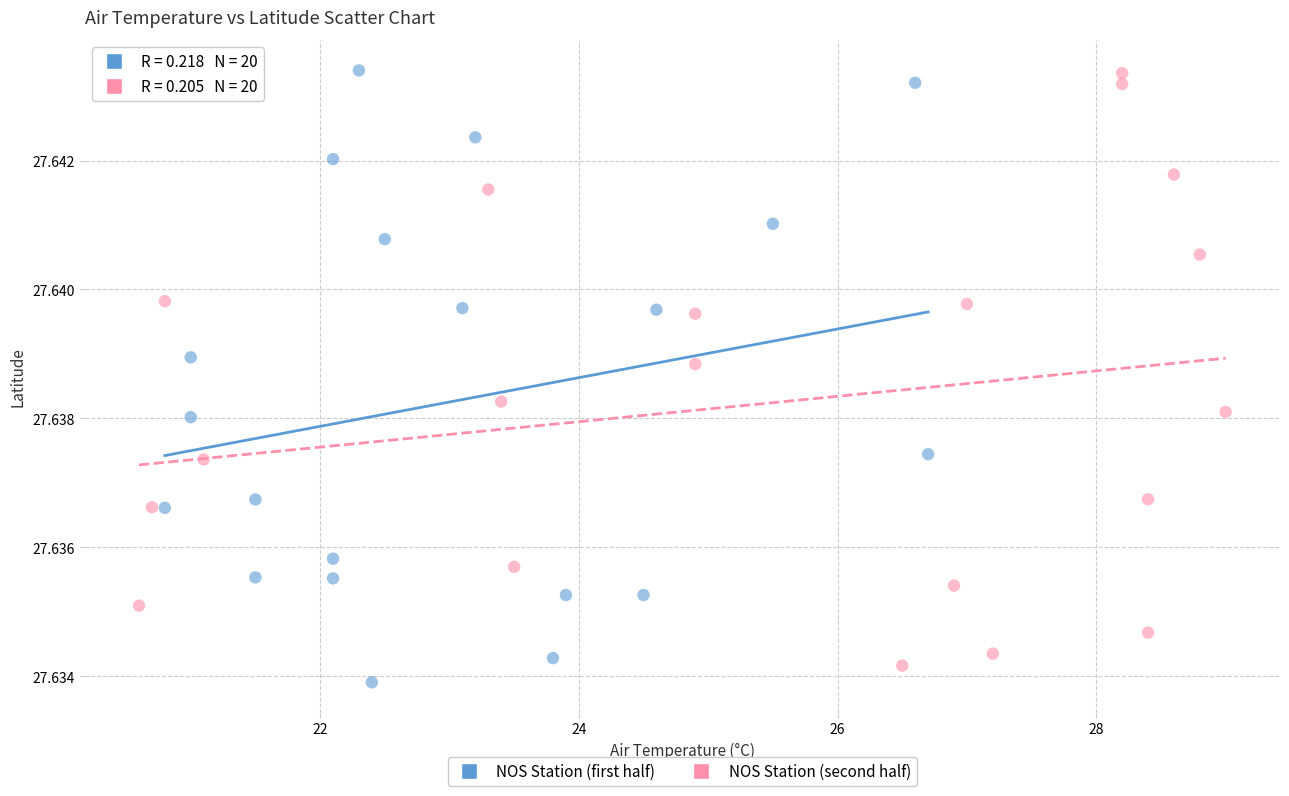

What are all the series names shown in the legend?

NOS Station (first half), NOS Station (second half)